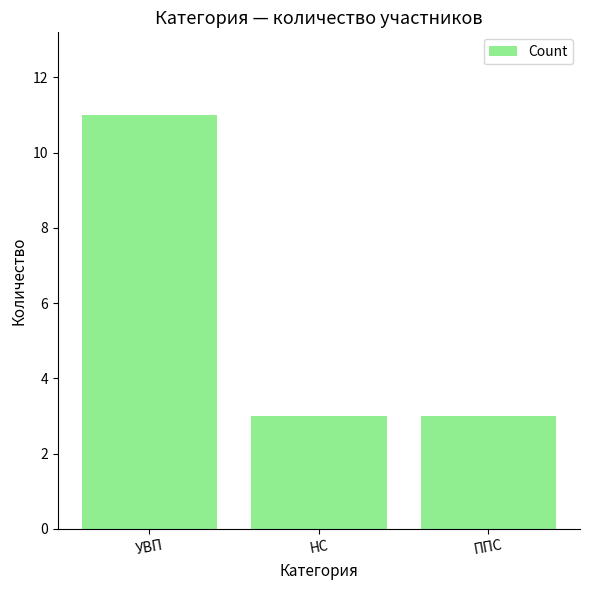

What is the label of the 2nd bar from the right?

НС